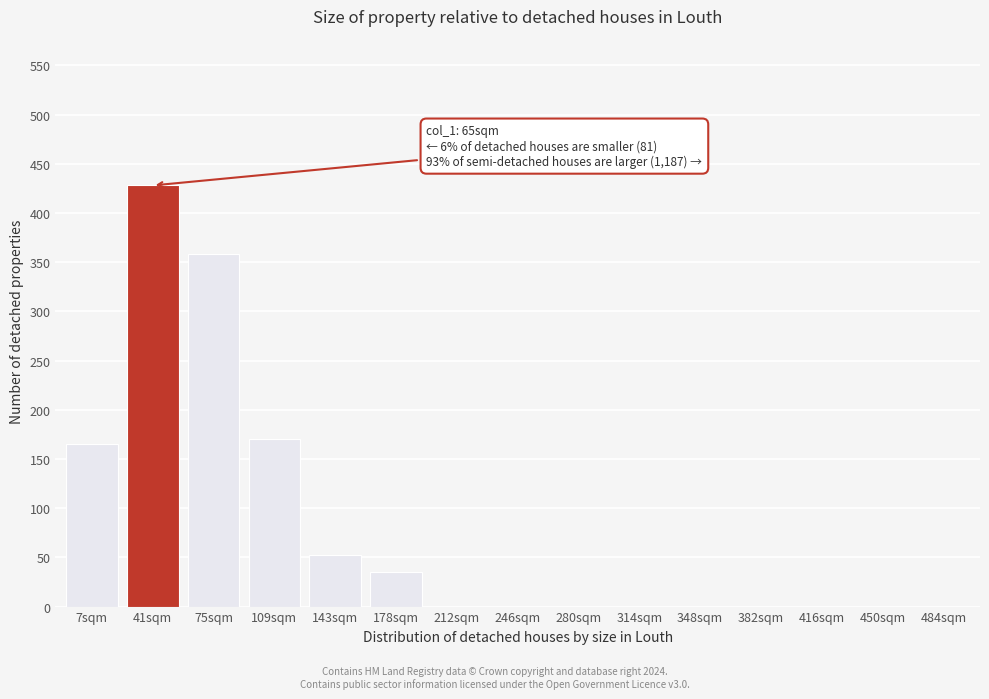

Reading left to right, transcribe all the data shown in this chart.

7sqm=165	41sqm=428	75sqm=358	109sqm=170	143sqm=52	178sqm=35	212sqm=0	246sqm=0	280sqm=0	314sqm=0	348sqm=0	382sqm=0	416sqm=0	450sqm=0	484sqm=0